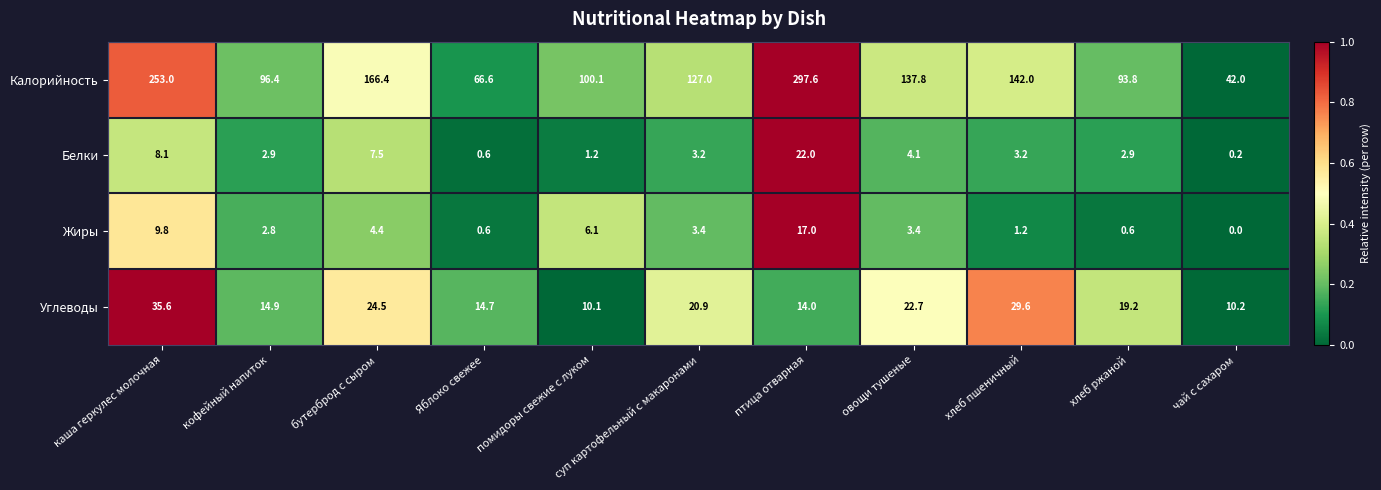

Count the number of data series in this chart.

4